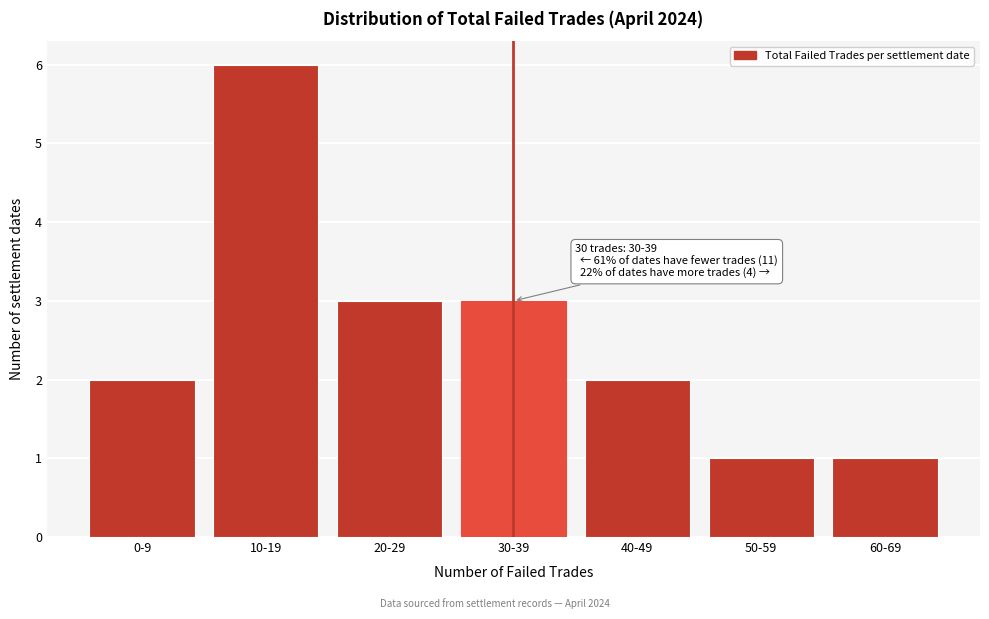

Reading left to right, list all the values displayed in this chart.

0-9=2	10-19=6	20-29=3	30-39=3	40-49=2	50-59=1	60-69=1